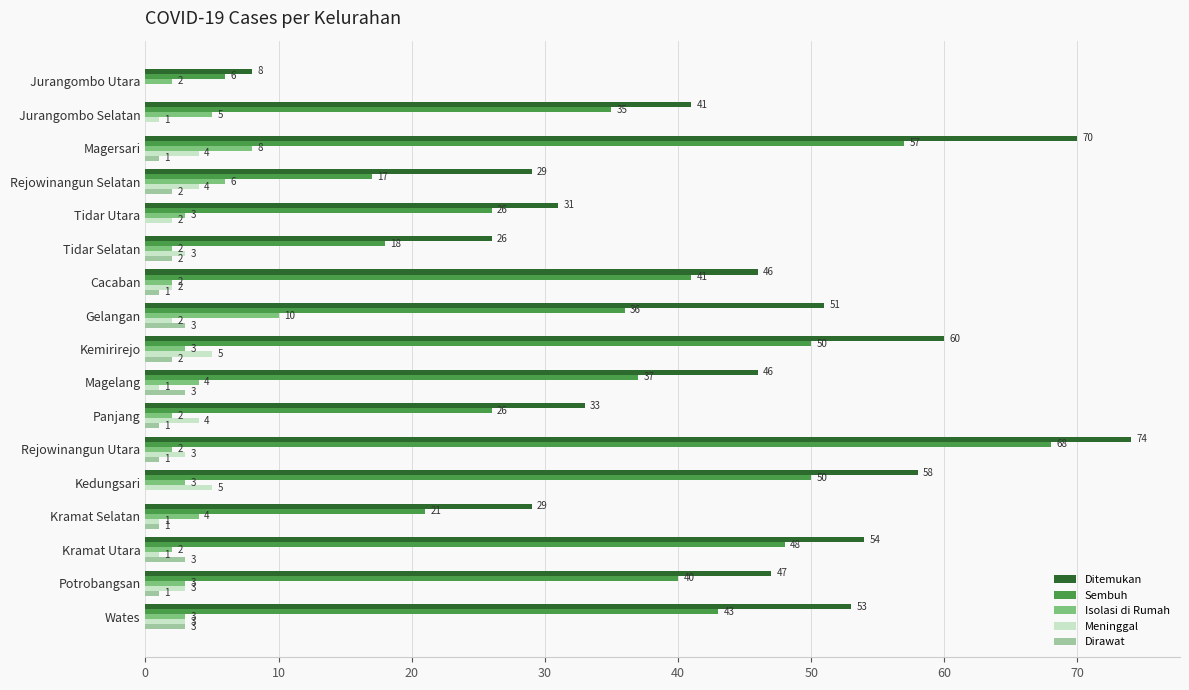

Is it true that Ditemukan equals 65 at Jurangombo Selatan?

False